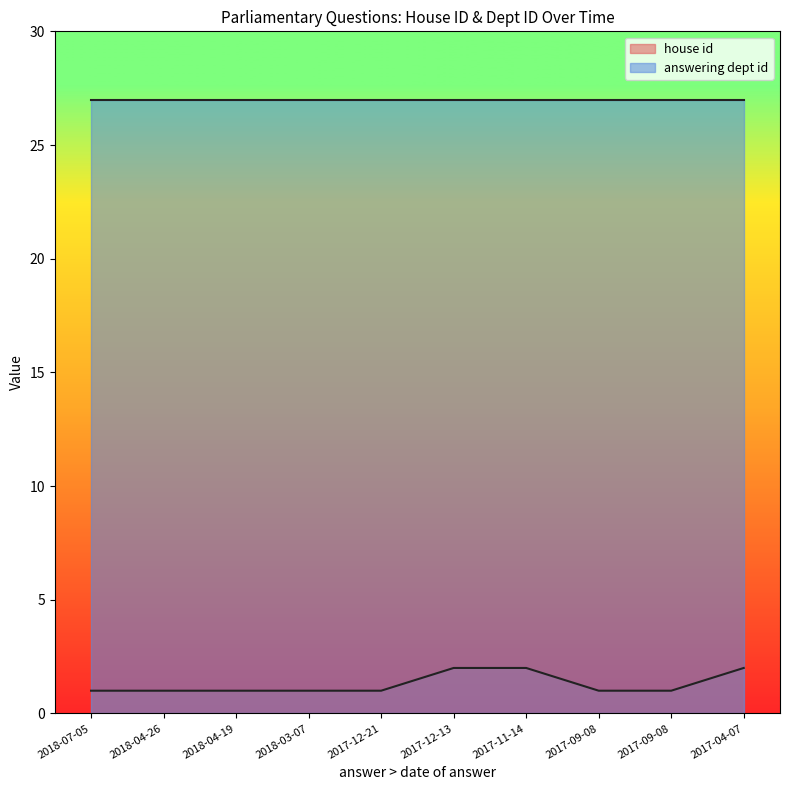

Rank the categories by value from highest to lowest.

2017-12-13, 2017-11-14, 2017-04-07, 2018-07-05, 2018-04-26, 2018-04-19, 2018-03-07, 2017-12-21, 2017-09-08, 2017-09-08